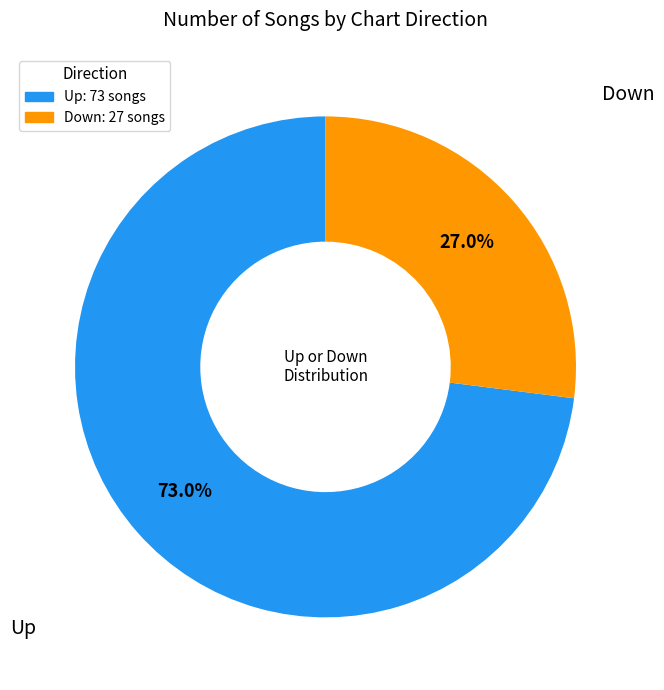

Between Down: 27 songs and Up: 73 songs, which is larger?

Up: 73 songs